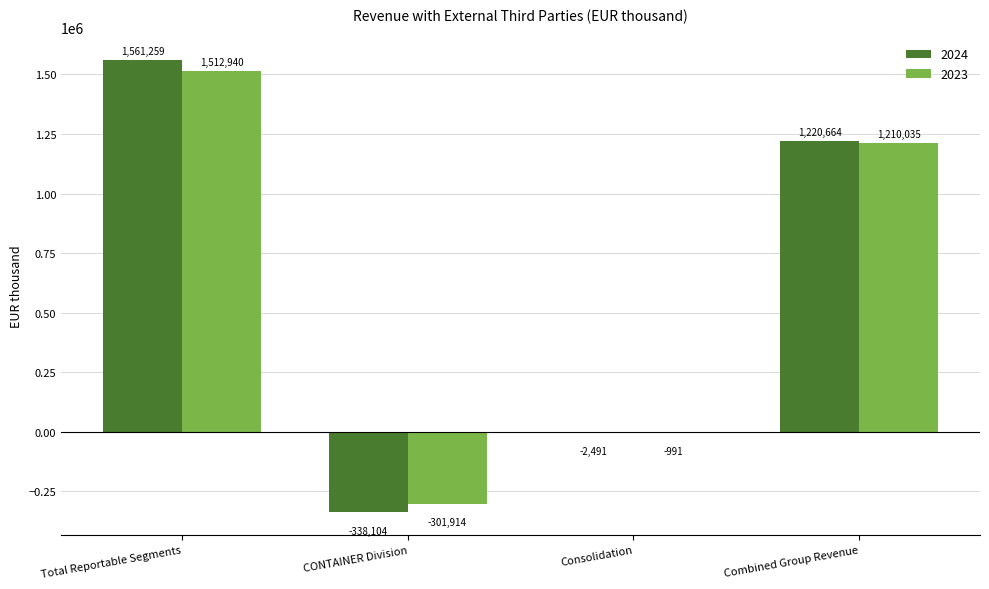

Count the 2023 values in the range -991 to 1512940.

3